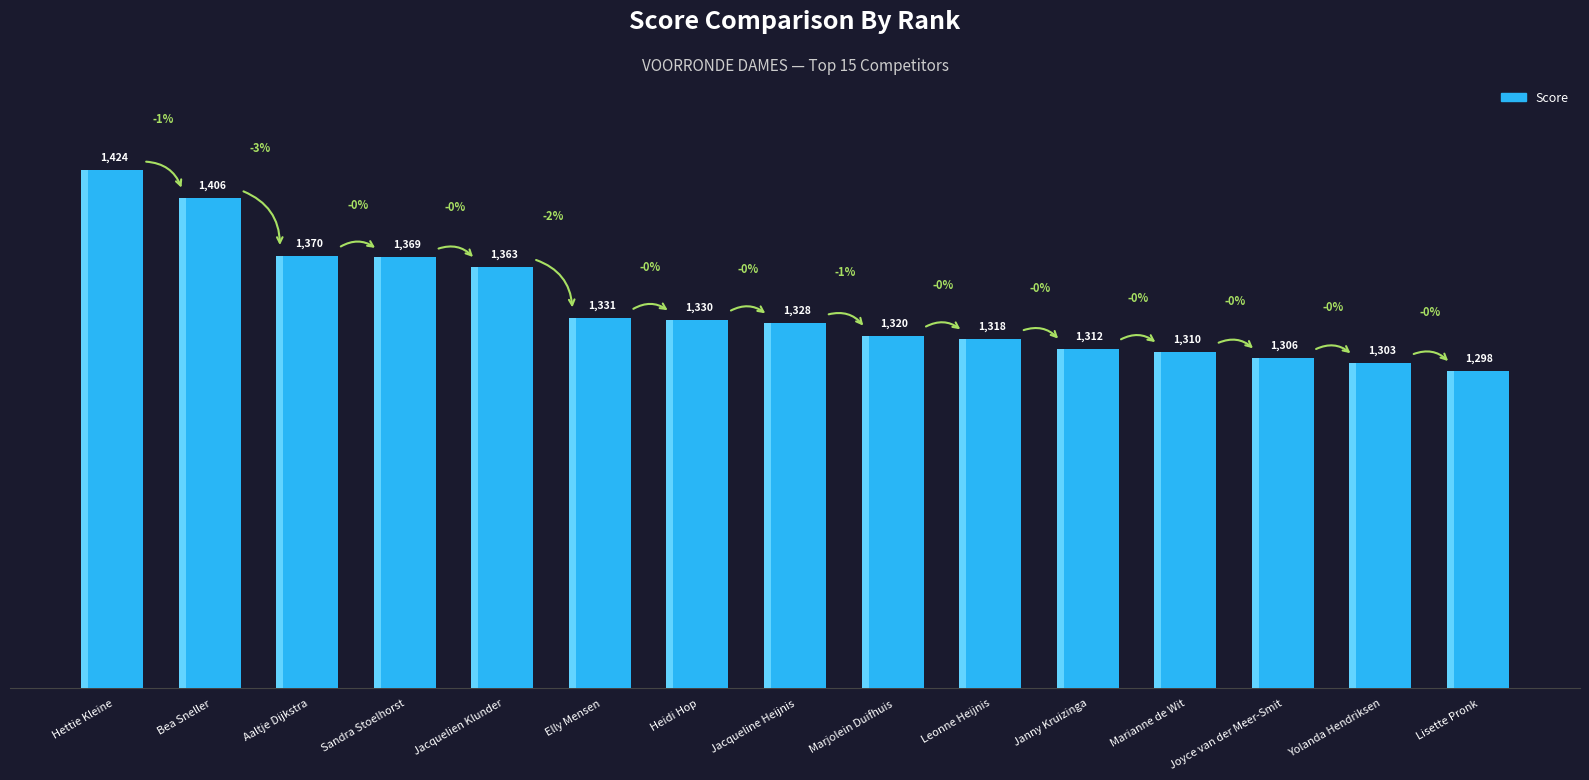

The value at Elly Mensen is 334. True or false?

False